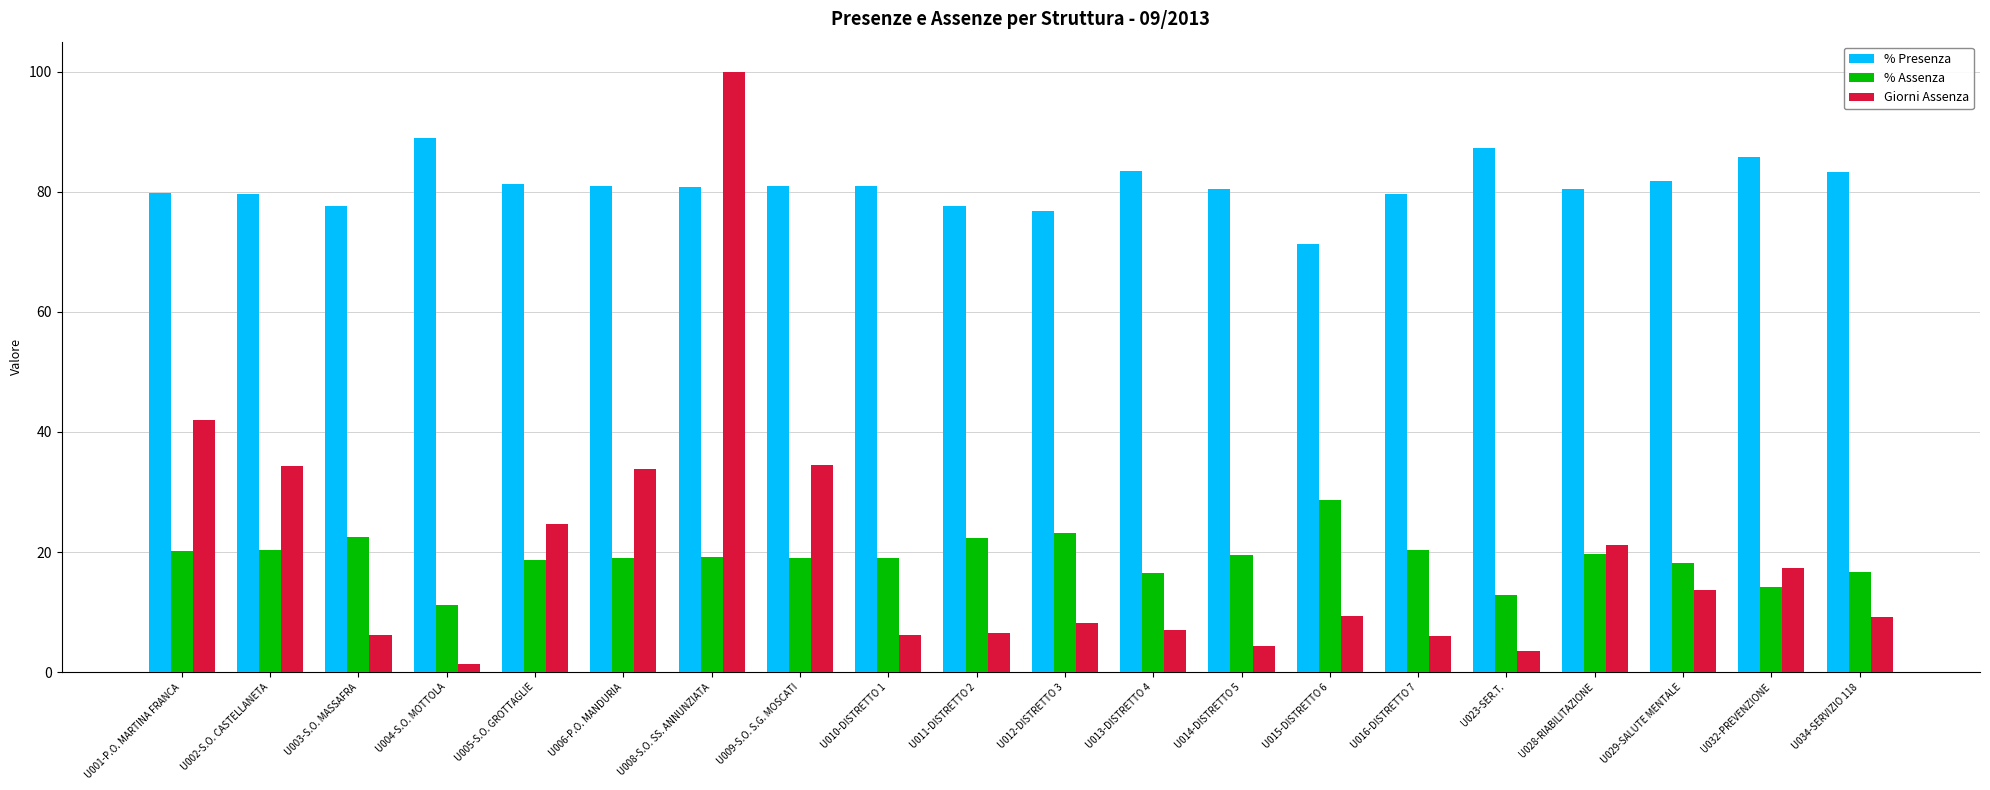

Rank the series by their maximum value, from highest to lowest.

Giorni Assenza, % Presenza, % Assenza